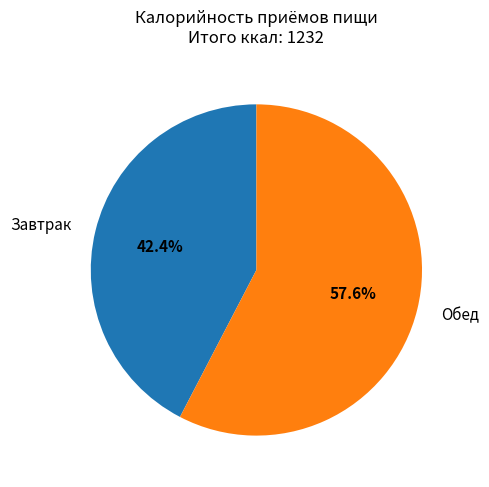

Between Завтрак and Обед, which is larger?

Обед